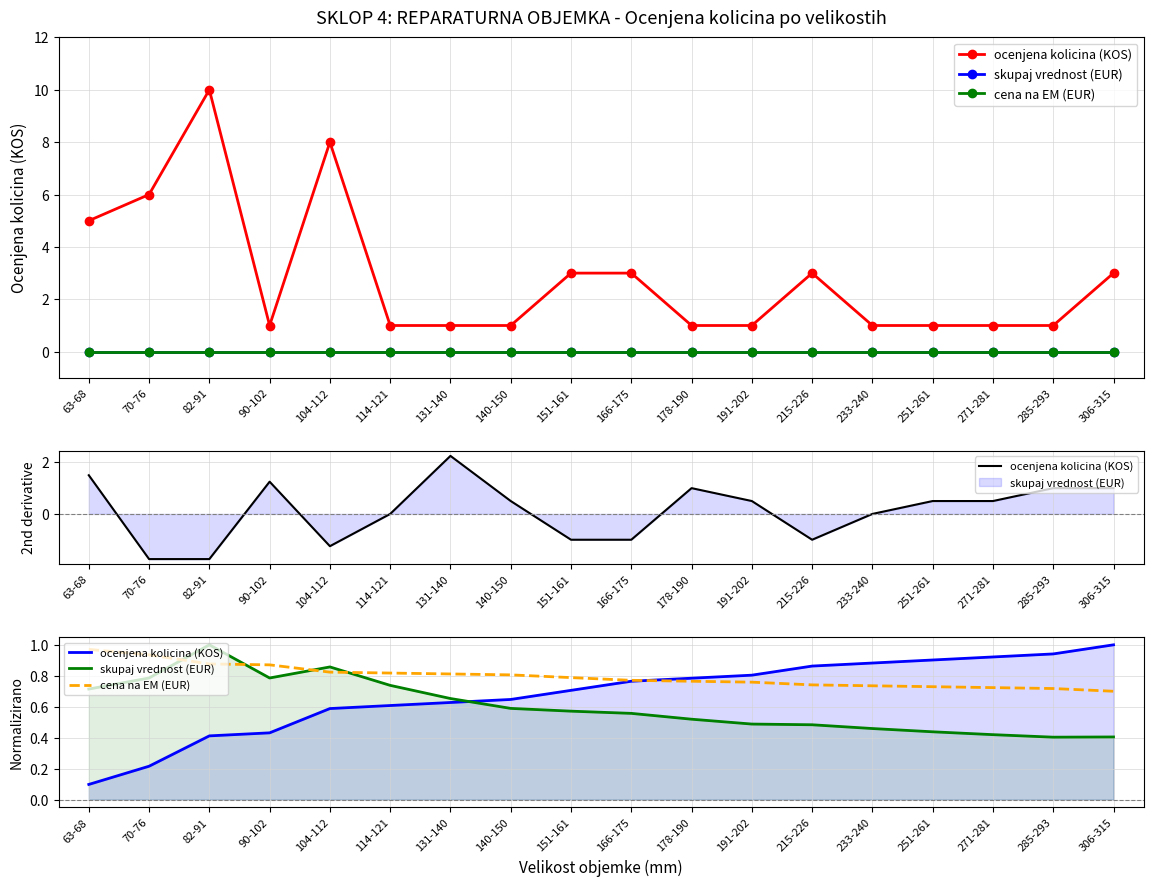

Which category has the highest value in the skupaj vrednost (EUR) series?

82-91